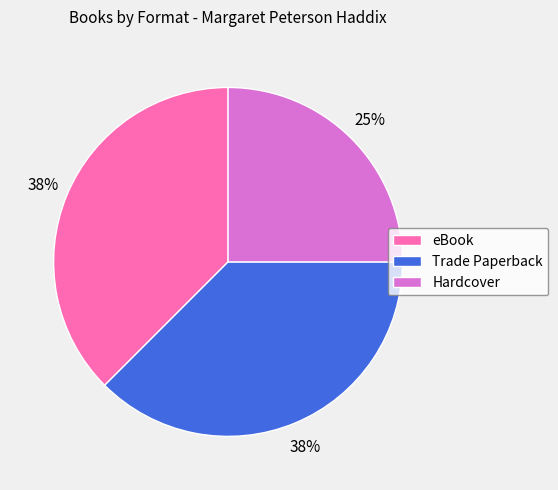

To the nearest percent, what percentage of the pie is Hardcover?

25%